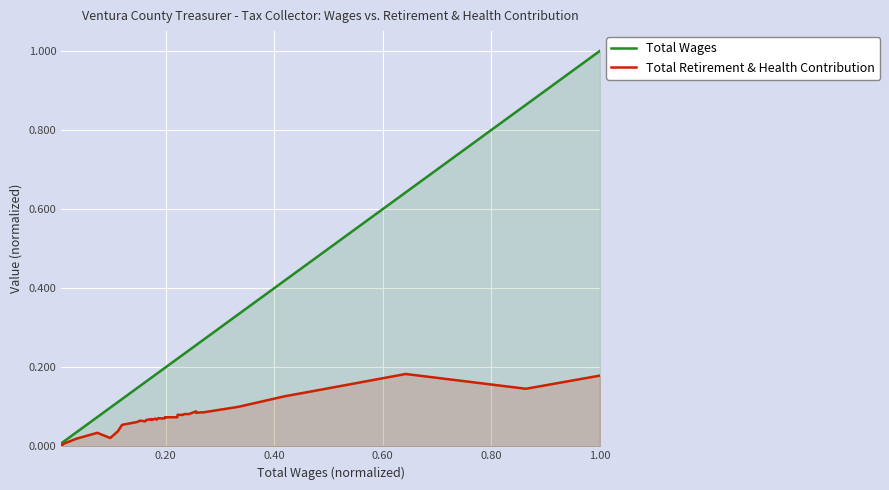

What are all the series names shown in the legend?

Total Wages, Total Retirement & Health Contribution